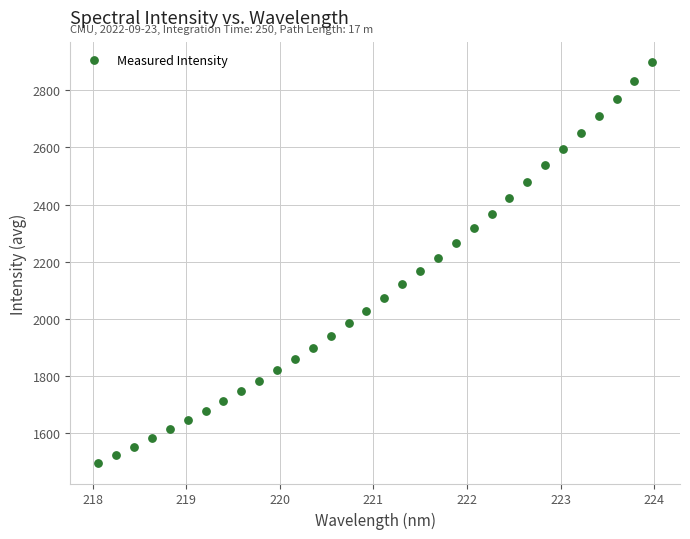

What is the range of Y values (max minus min)?

1404.1